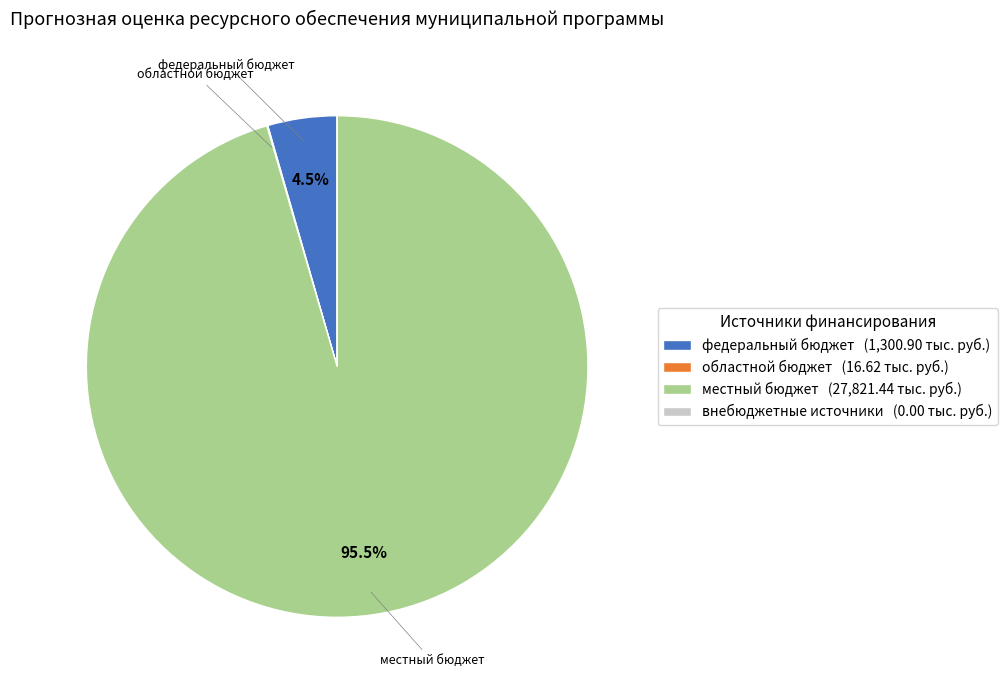

Does местный бюджет (27,821.44 тыс. руб.) represent more than half of the total?

Yes